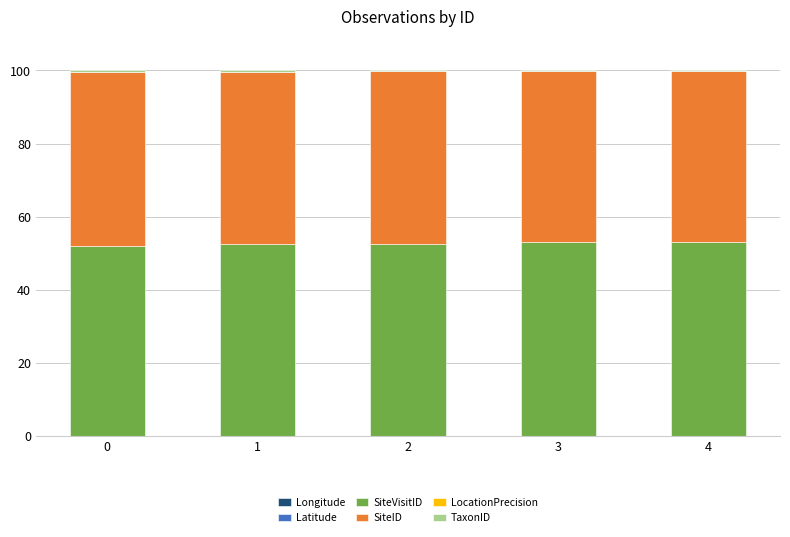

What is the sum of all SiteID values?

235.4